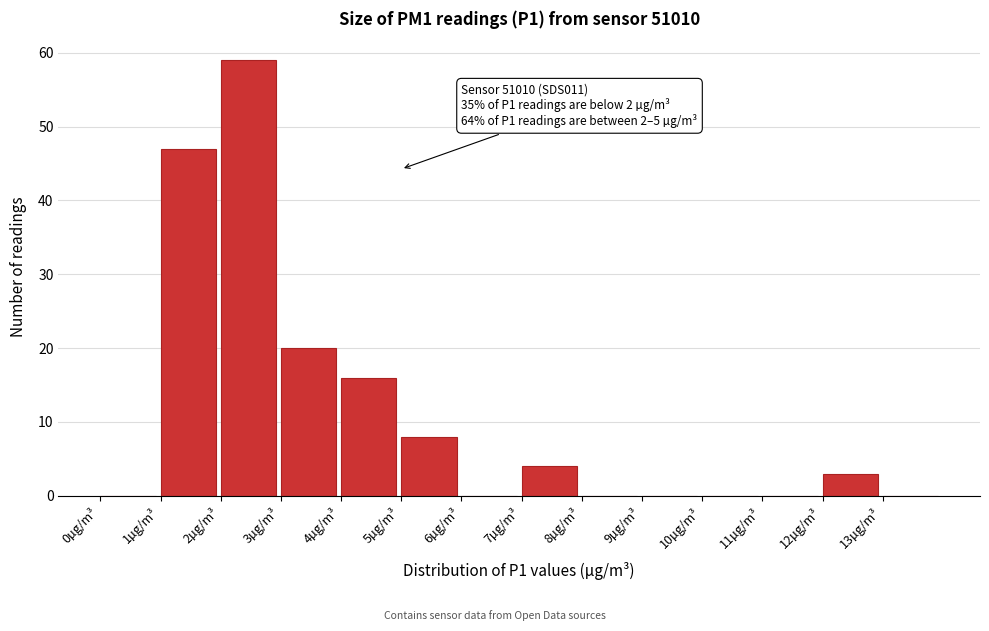

Which range on the x-axis has the tallest bar?

2 to 3